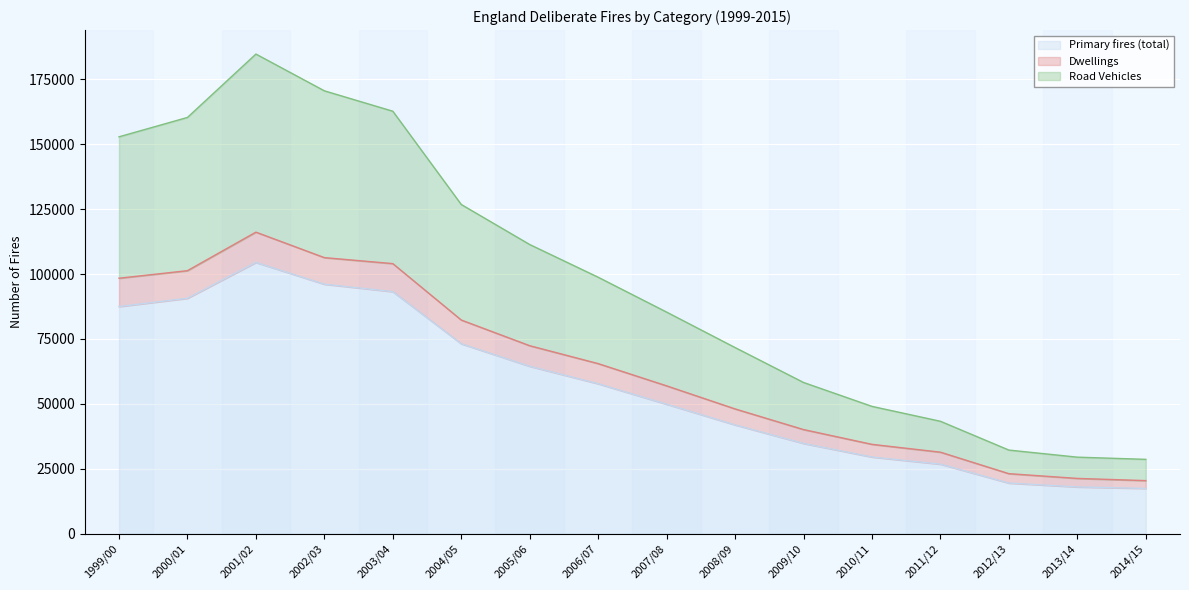

What is the value of the Dwellings point at the 11th from the left?

40058